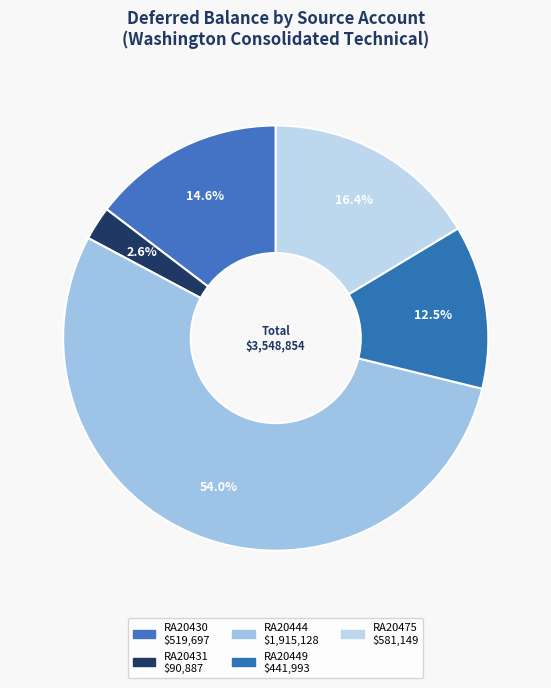

How many segments does this pie chart have?

5